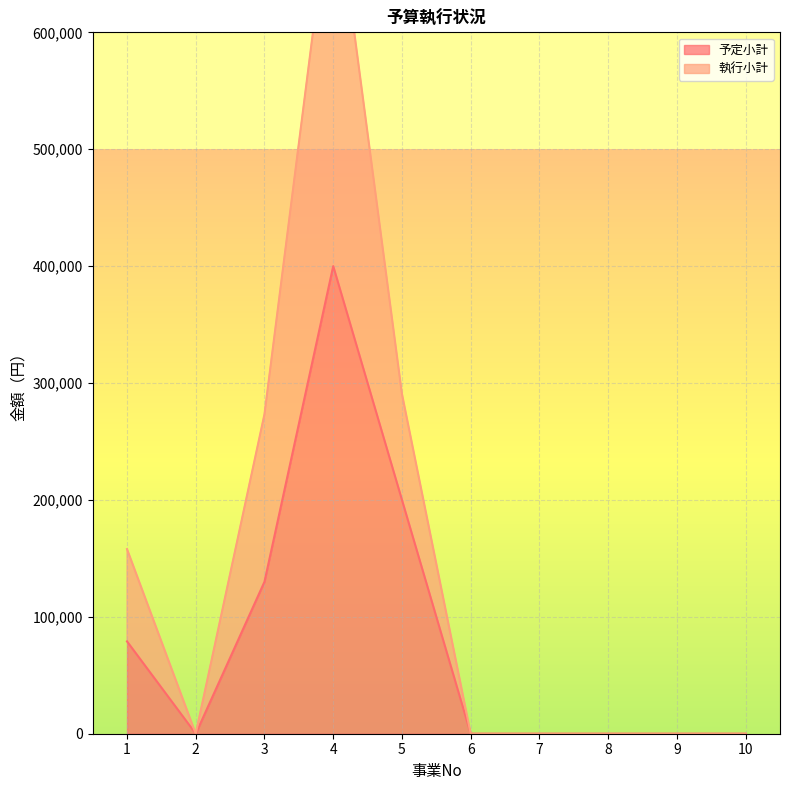

True or false: 予定小計 and 執行小計 intersect in this chart.

False